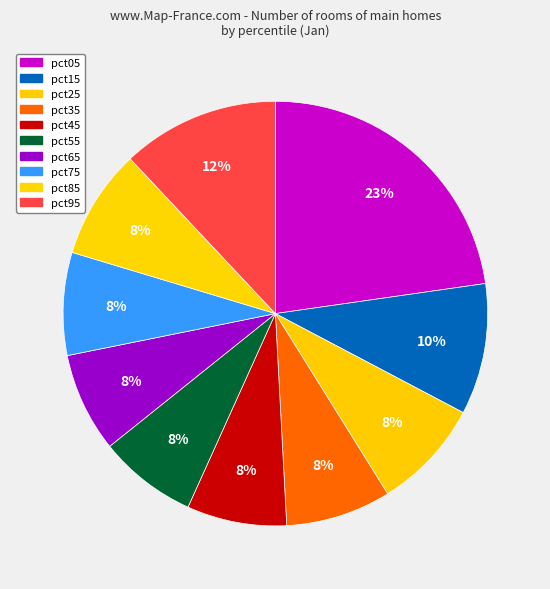

Between pct75 and pct35, which is larger?

pct35